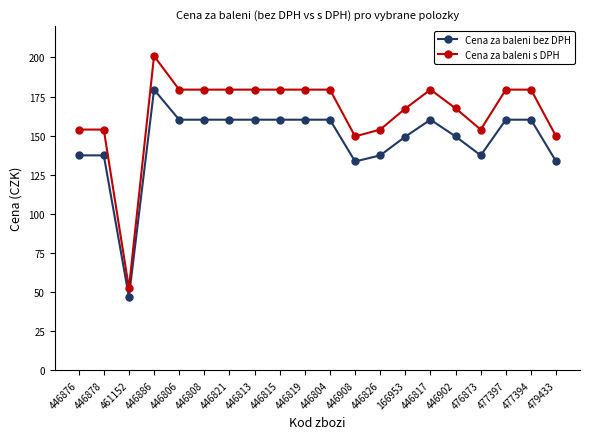

Where is the first local minimum for Cena za baleni s DPH?

461152